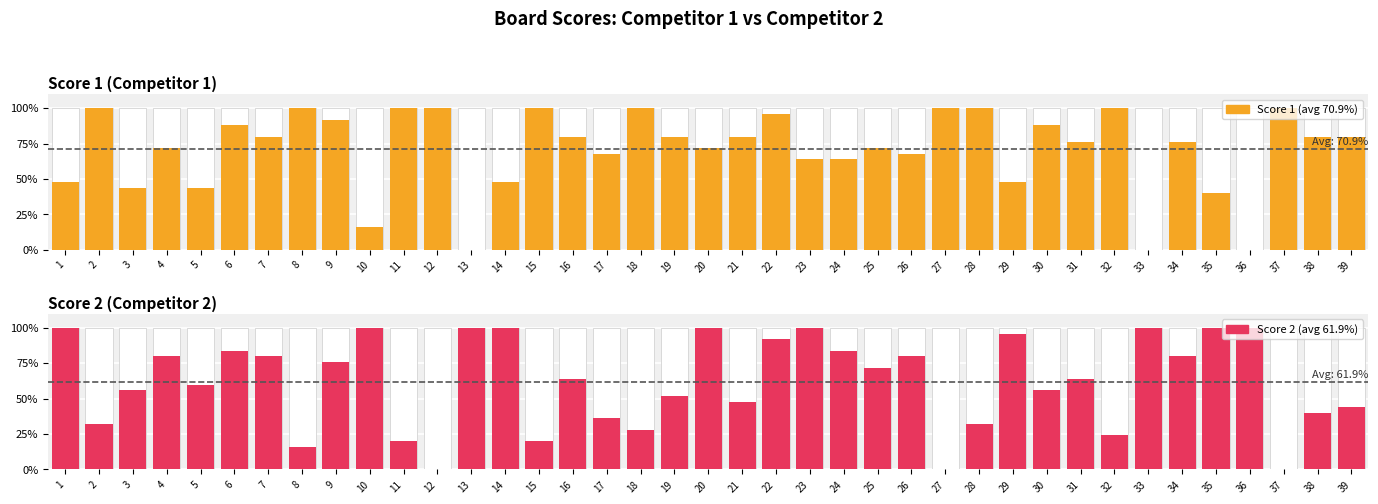

How many groups of bars are there?

39